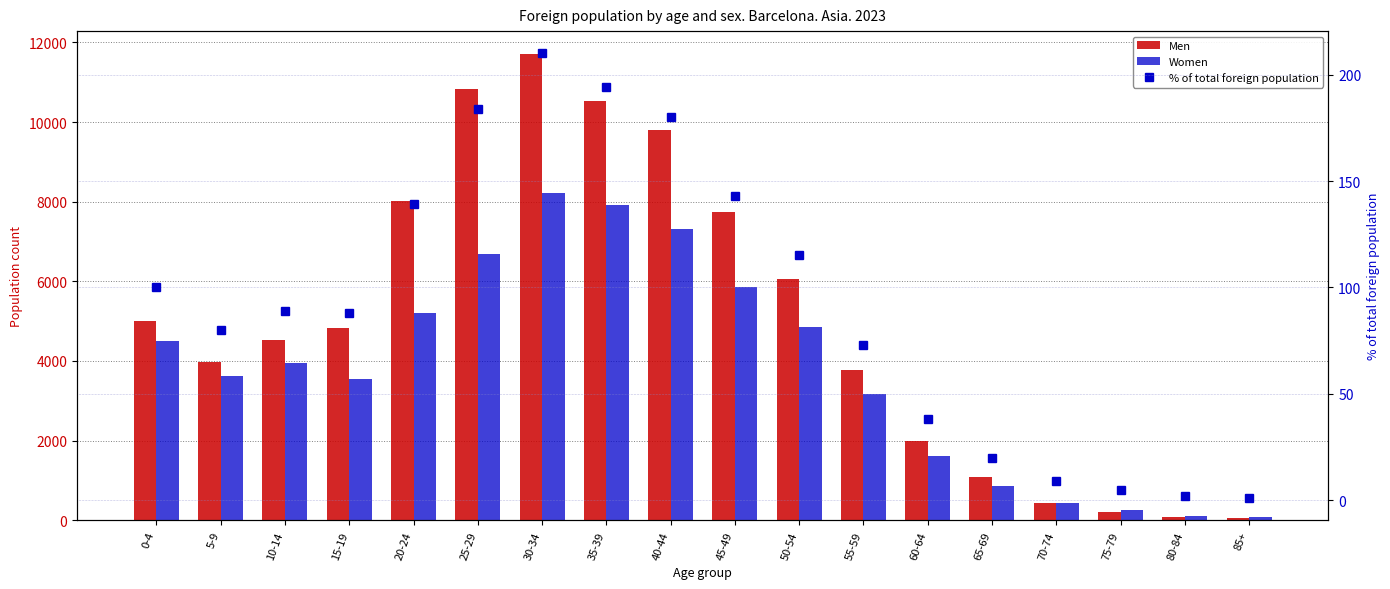

How many categories are shown in the chart?

18